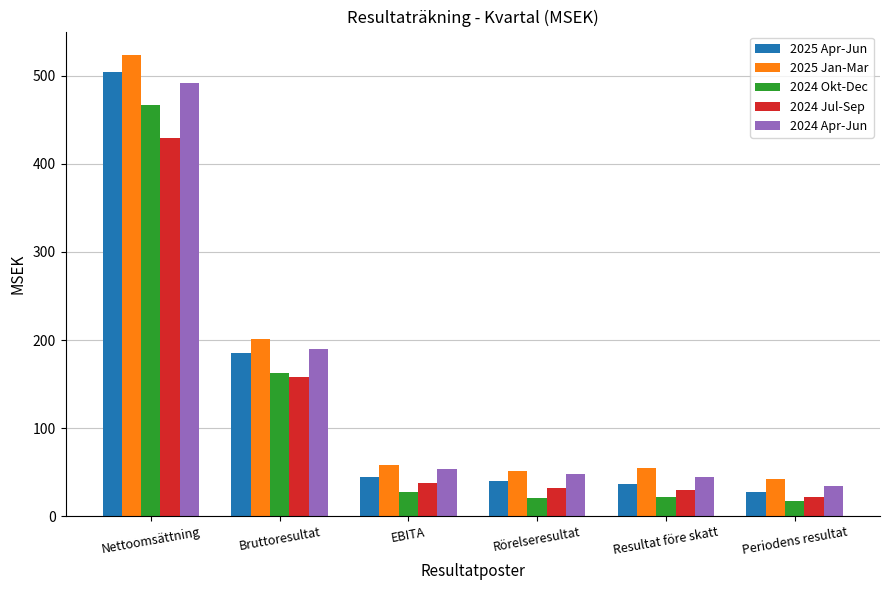

What is the greatest value displayed?

523.7